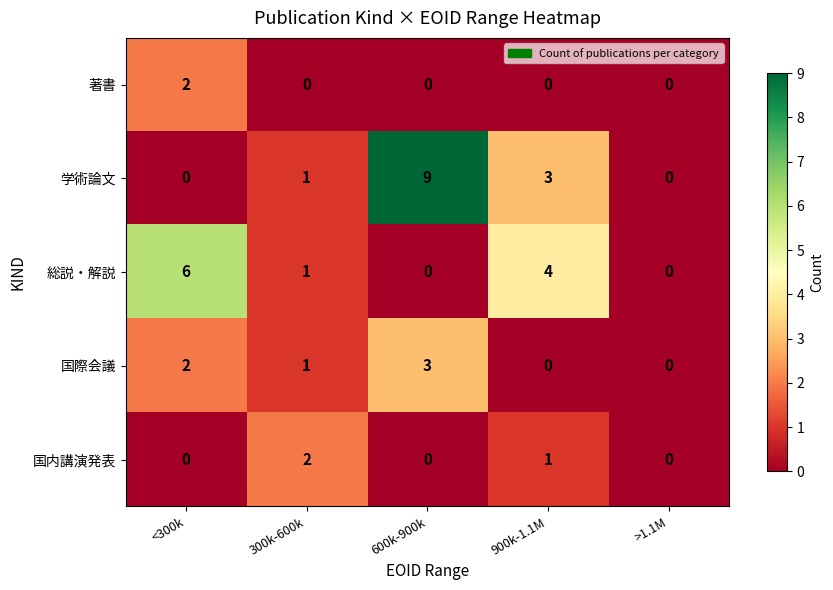

What is the maximum value shown in the chart?

9